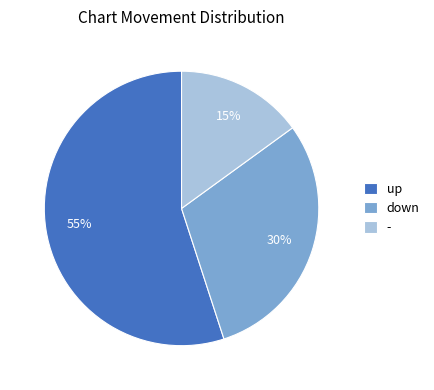

Which has a higher value, down or -?

down